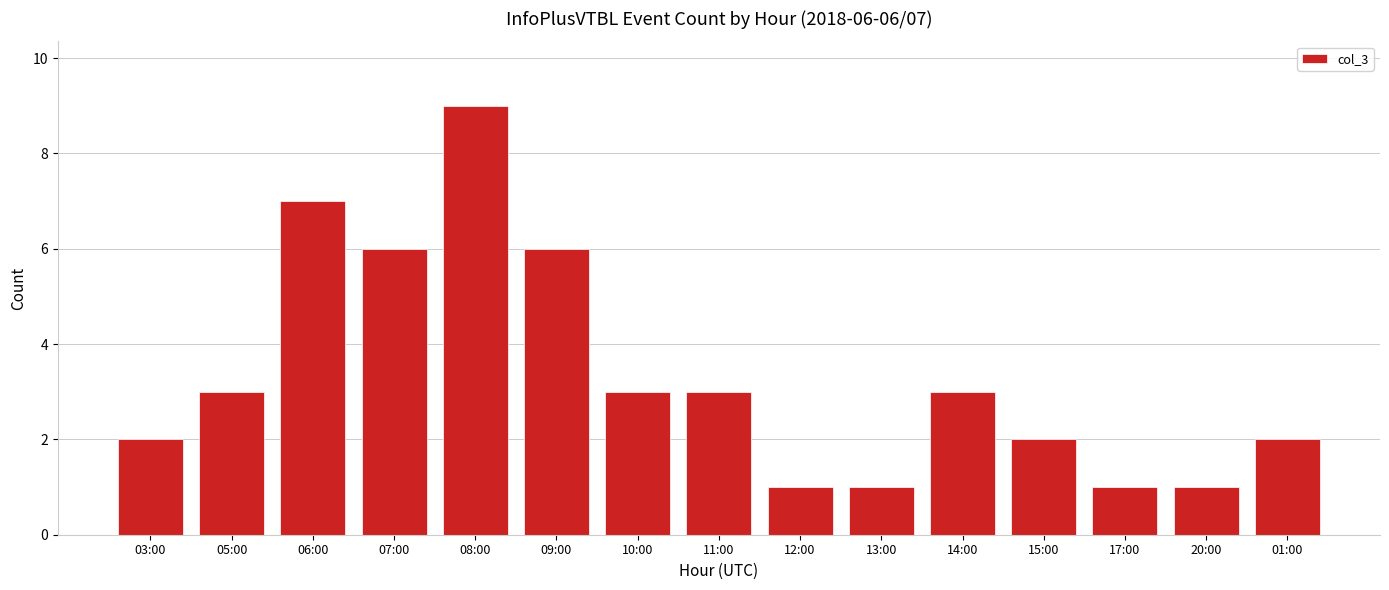

What is the label of the 5th bar from the right?

14:00